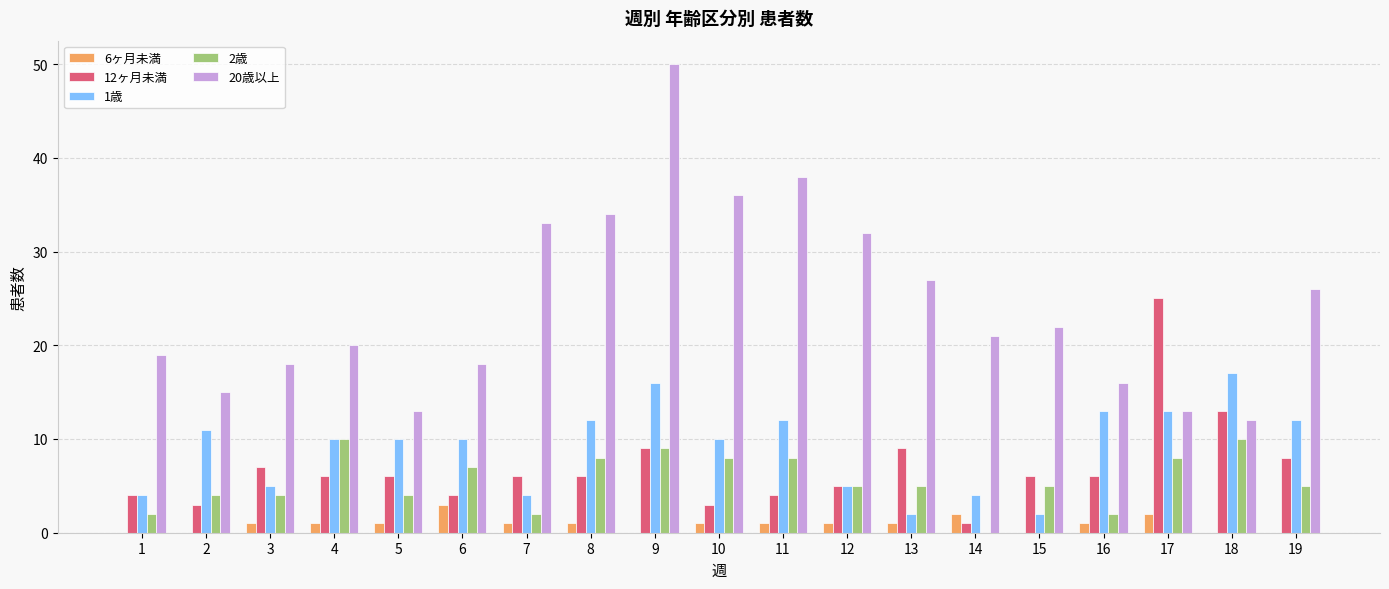

Read the 12ヶ月未満 value at 3, to the nearest 5.

5